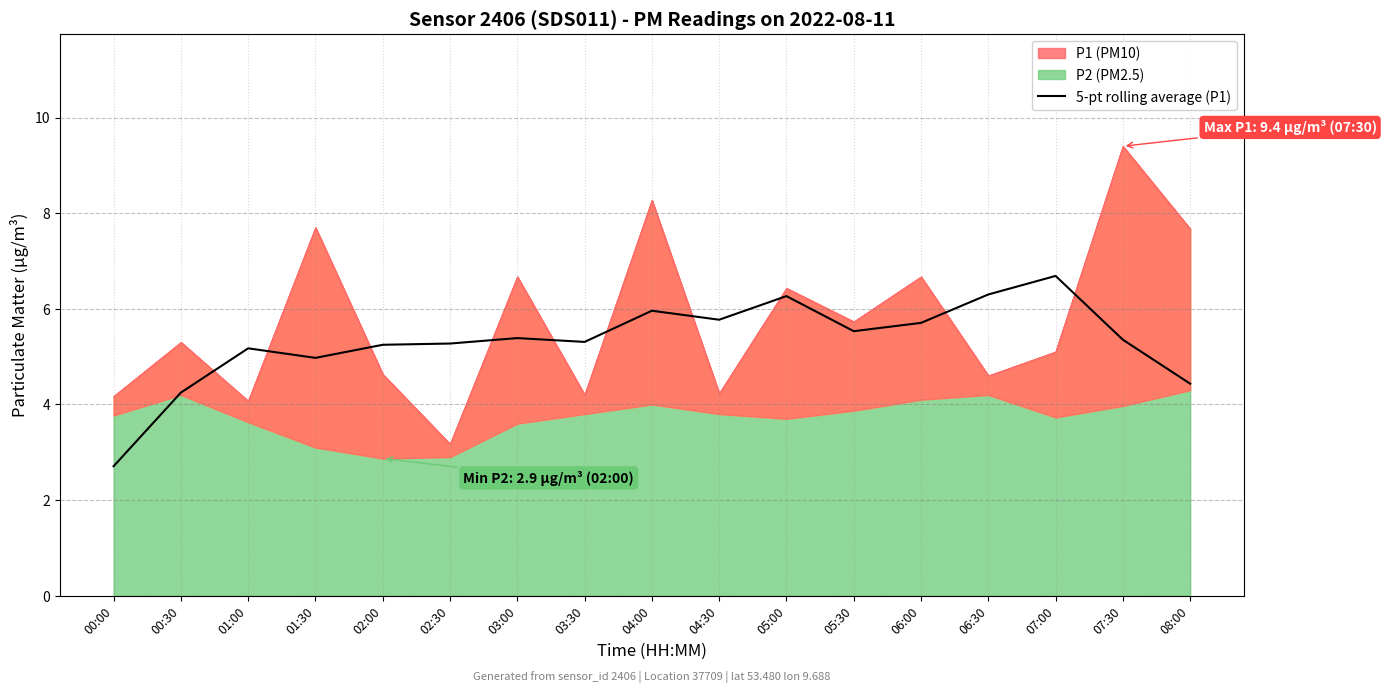

True or false: the data shows 1.4 at 00:00.

False